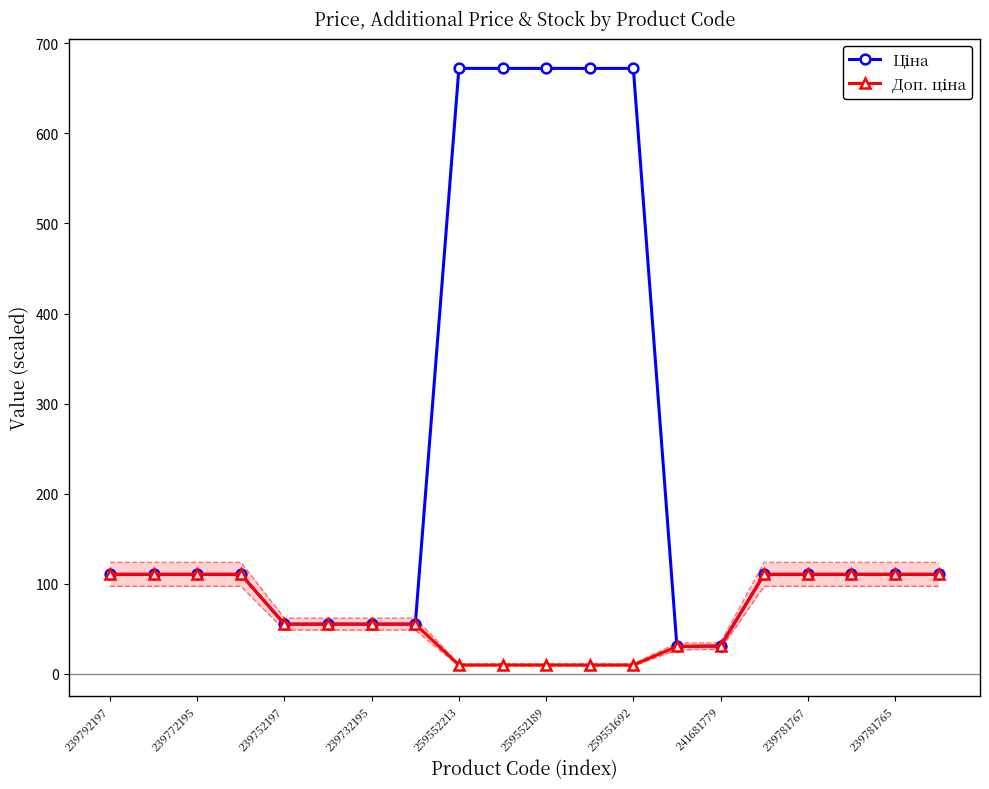

What is the average value of the Доп. ціна series?

66.4